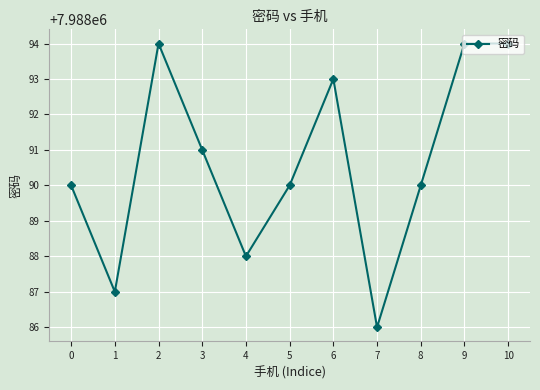

Is this an area chart (filled region under the line)?

No